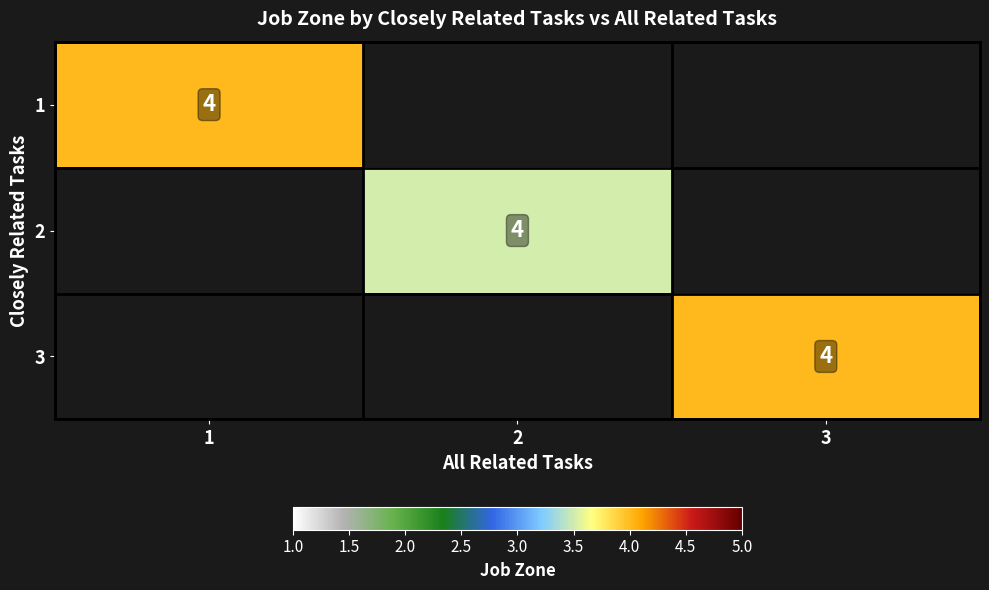

What is the minimum value shown in the chart?

3.5